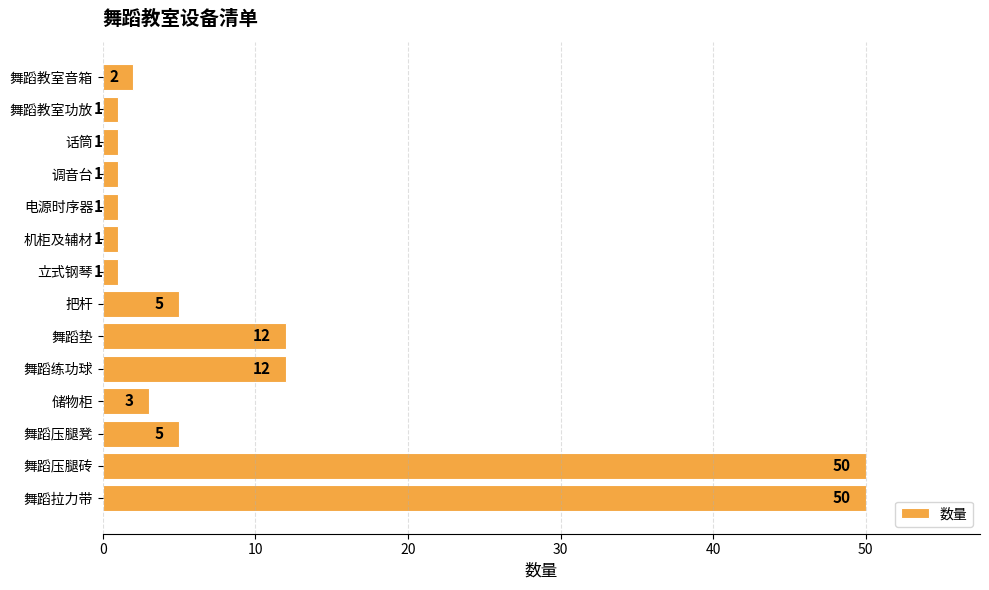

What is the label of the 5th bar from the bottom?

舞蹈练功球